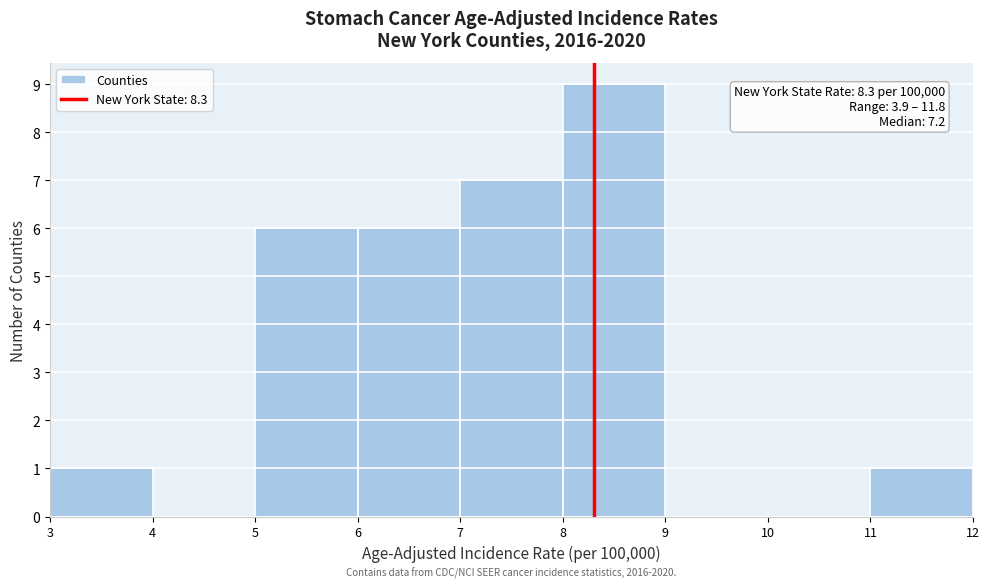

Which range on the x-axis has the tallest bar?

8 to 9